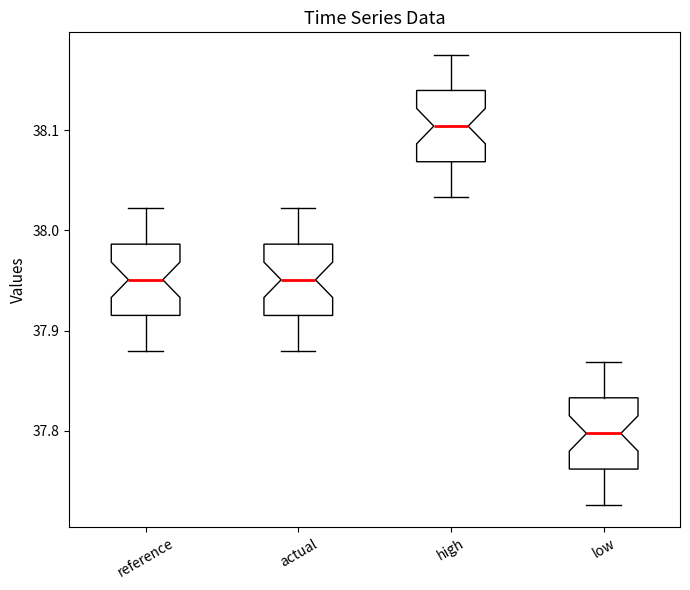

Where does the median line of the box for reference sit on the y-axis? The values are not printed on the chart, so give them approximately, as read against the axis.

37.95